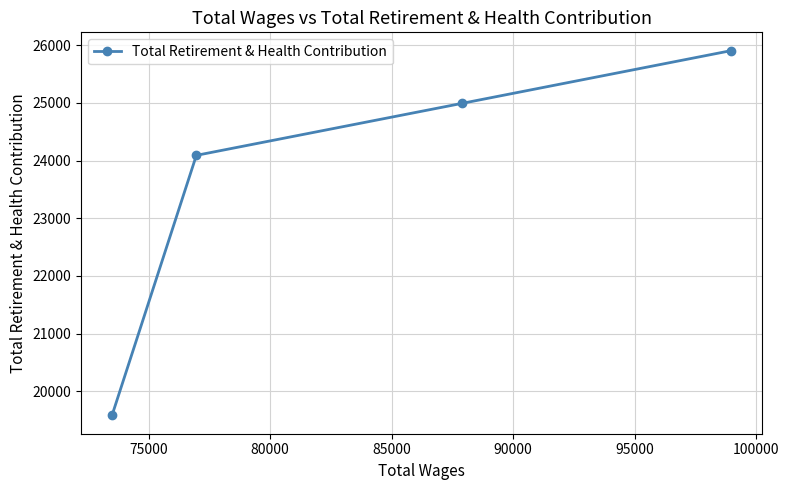

Count the values in the range 24091 to 25907.

3